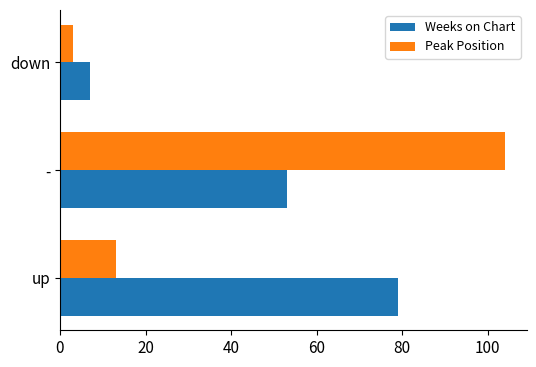

True or false: Weeks on Chart has a value of 7 at down.

True